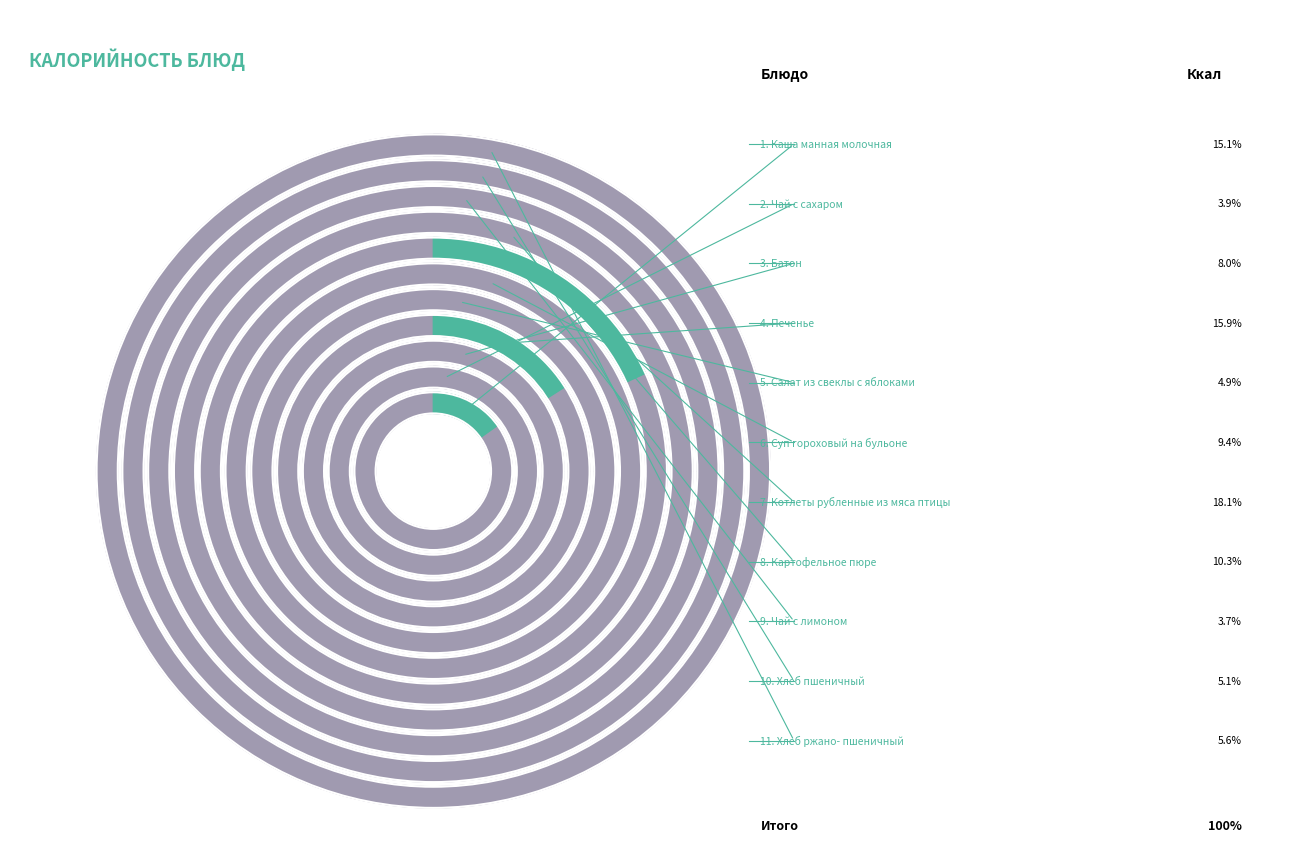

Do Картофельное пюре and Каша манная молочная together represent more than half of the pie?

No